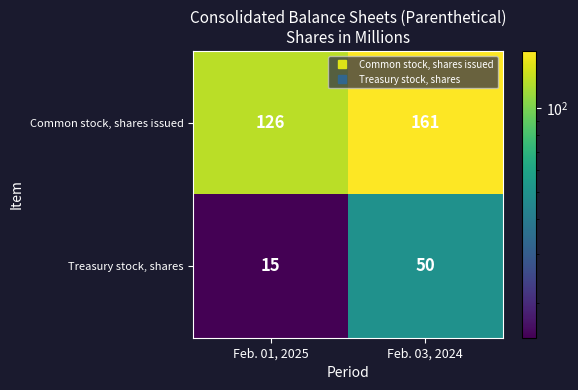

What is the difference between the highest and lowest values at Feb. 01, 2025?

111